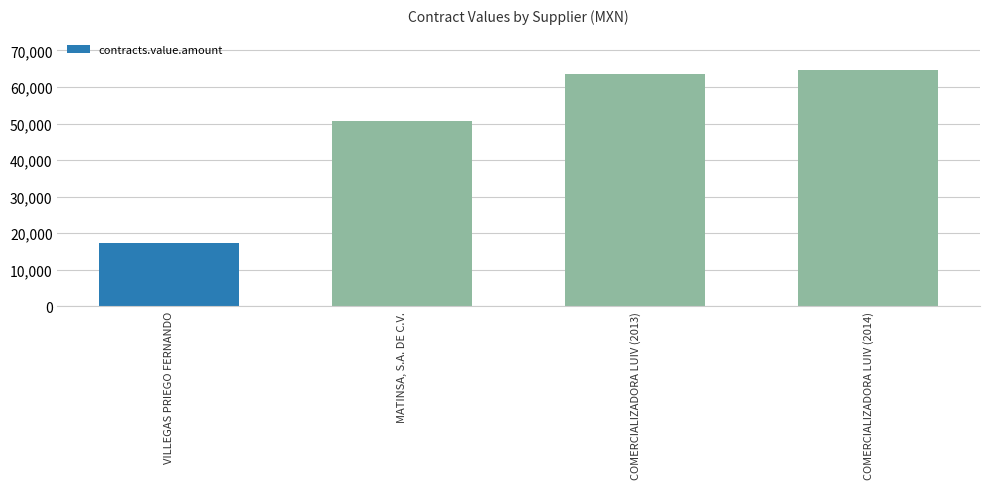

Count the number of values greater than 63471.

2